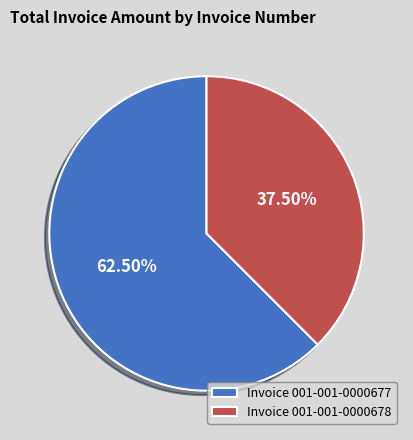

Approximately how many times larger is the value at Invoice 001-001-0000677 compared to Invoice 001-001-0000678?

1.7